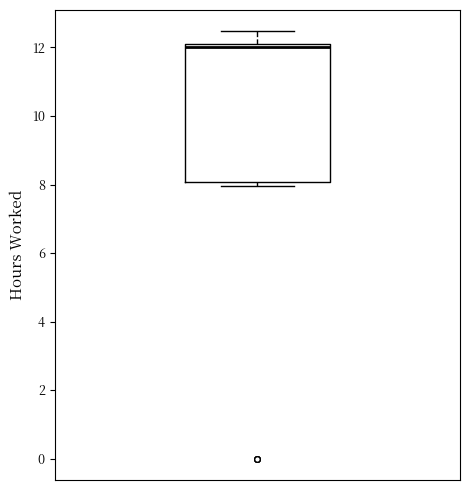

Transcribe this box plot: give where the median line is, the range the box spans, and where the two whiskers end, as read against the y-axis. The values are not printed on the chart, so give them approximately, as read against the axis.

median 12.0, box 8.0 to 12.2, whiskers 8.0 (just below the box's lower edge) to 12.4